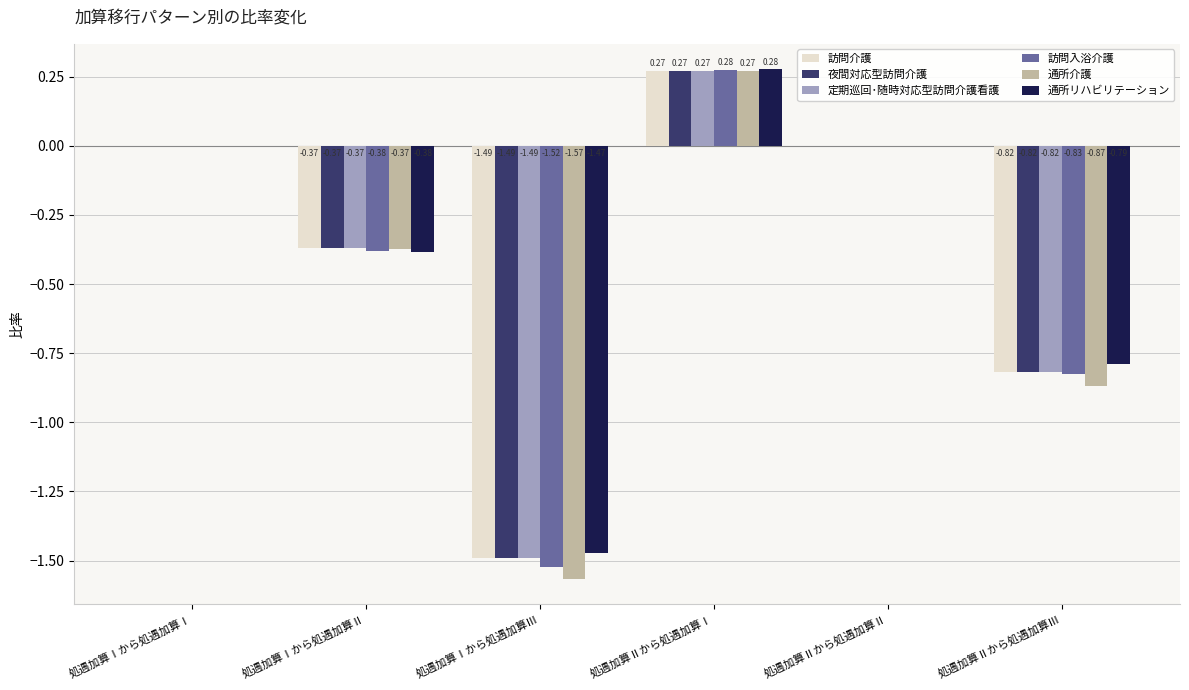

What is the total value across all series at 処遇加算Ⅱから処遇加算Ⅲ?

-4.9